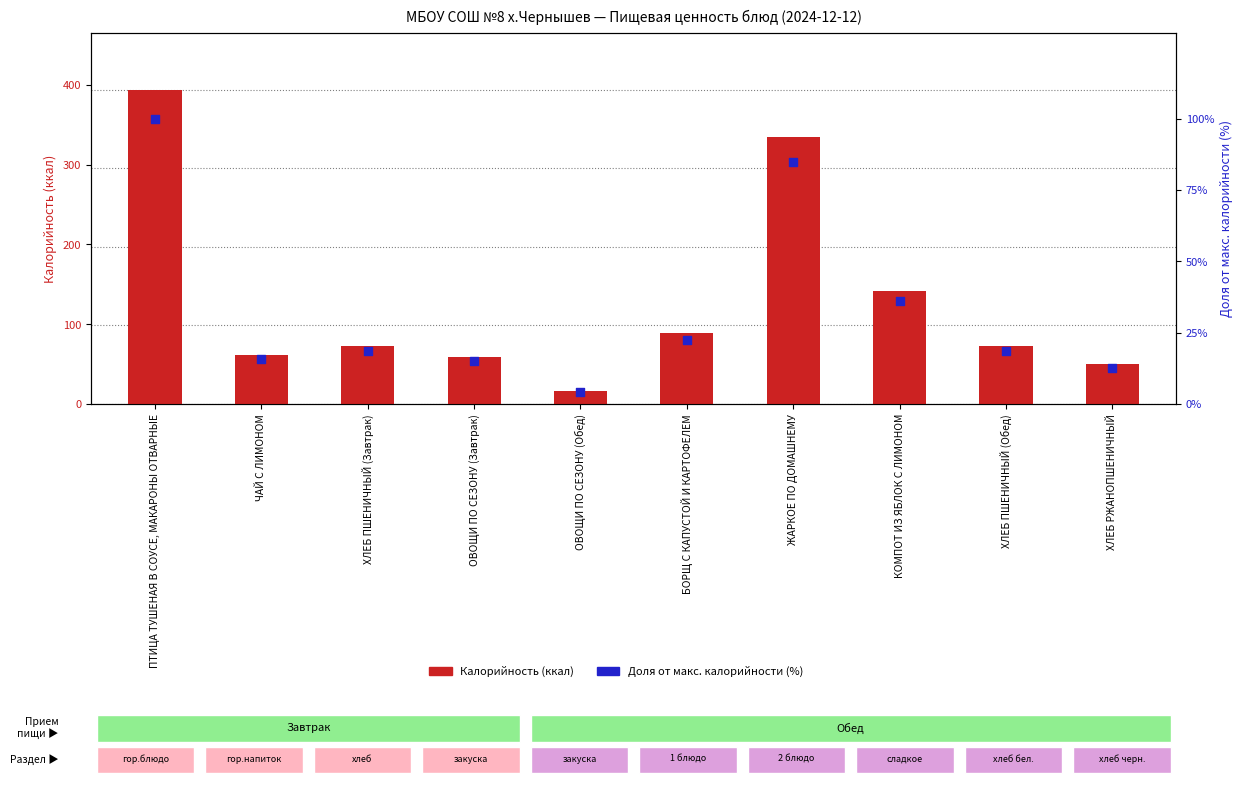

What is the total value across all series at ЧАЙ С ЛИМОНОМ?

77.2